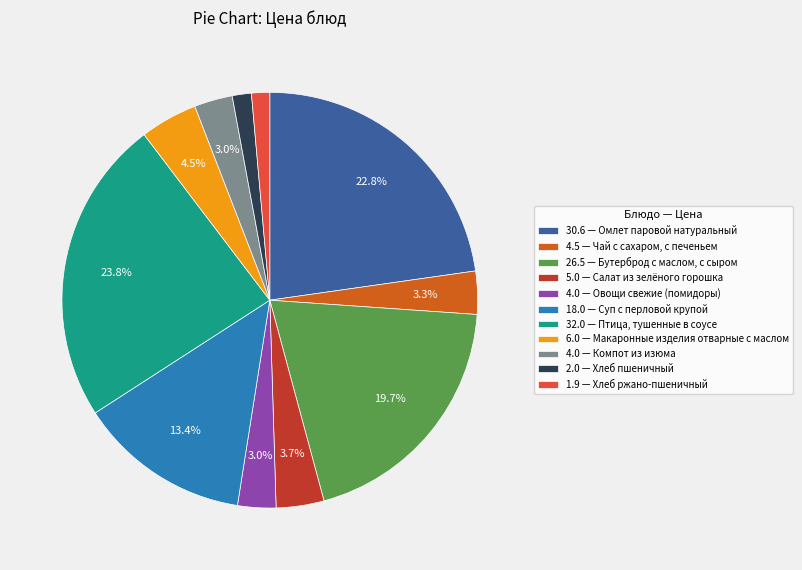

Do 4.0 — Овощи свежие (помидоры) and 1.9 — Хлеб ржано-пшеничный together represent more than half of the pie?

No